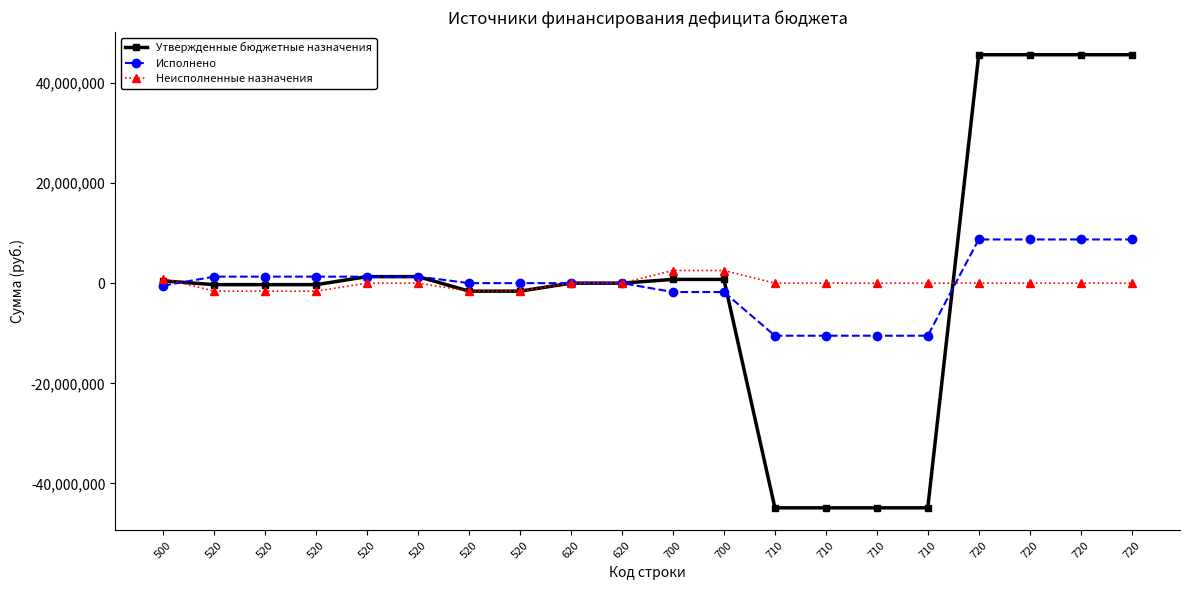

The Исполнено series shows 8720597.6 at 720. True or false?

True